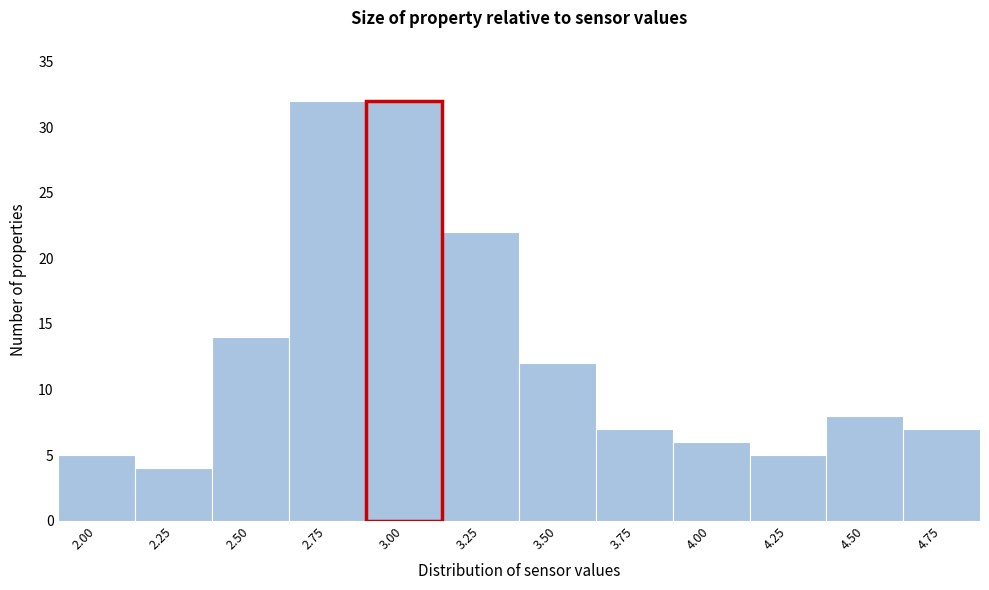

Reading right to left, extract all data points from this chart.

4.75=7	4.50=8	4.25=5	4.00=6	3.75=7	3.50=12	3.25=22	2.75=32	2.50=14	2.25=4	2.00=5